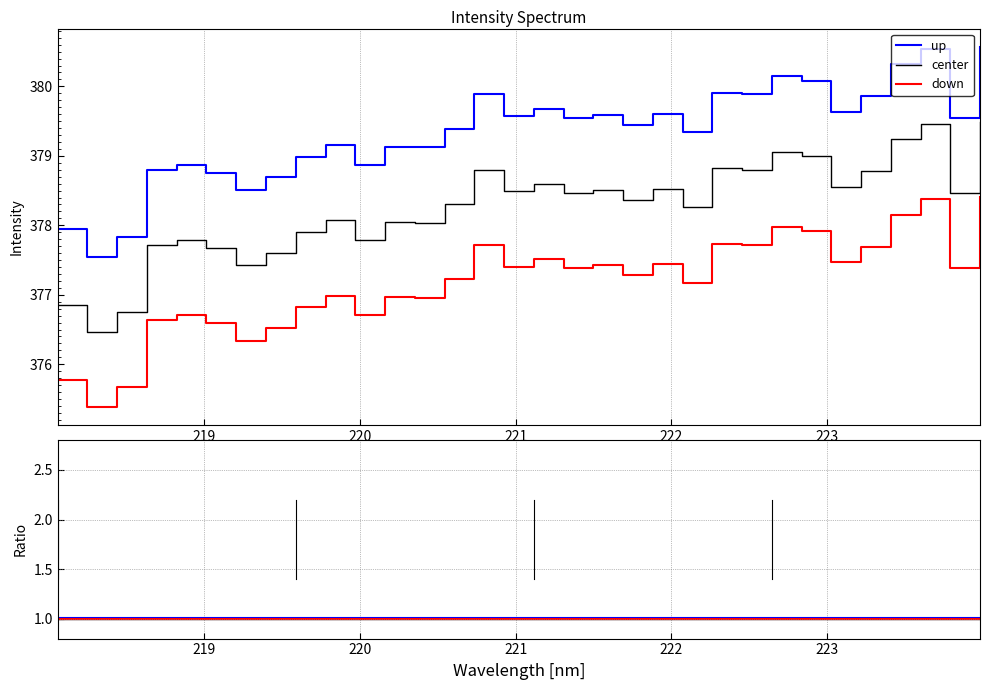

Reading left to right, transcribe all the data shown in this chart.

up: 1.0	1.0	1.0	1.0	1.0	1.0	1.0	1.0	1.0	1.0	1.0	1.0	1.0	1.0	1.0	1.0	1.0	1.0	1.0	1.0	1.0	1.0	1.0	1.0	1.0	1.0	1.0	1.0	1.0	1.0	1.0	1.0
center: 1.0	1.0	1.0	1.0	1.0	1.0	1.0	1.0	1.0	1.0	1.0	1.0	1.0	1.0	1.0	1.0	1.0	1.0	1.0	1.0	1.0	1.0	1.0	1.0	1.0	1.0	1.0	1.0	1.0	1.0	1.0	1.0
down: 1.0	1.0	1.0	1.0	1.0	1.0	1.0	1.0	1.0	1.0	1.0	1.0	1.0	1.0	1.0	1.0	1.0	1.0	1.0	1.0	1.0	1.0	1.0	1.0	1.0	1.0	1.0	1.0	1.0	1.0	1.0	1.0